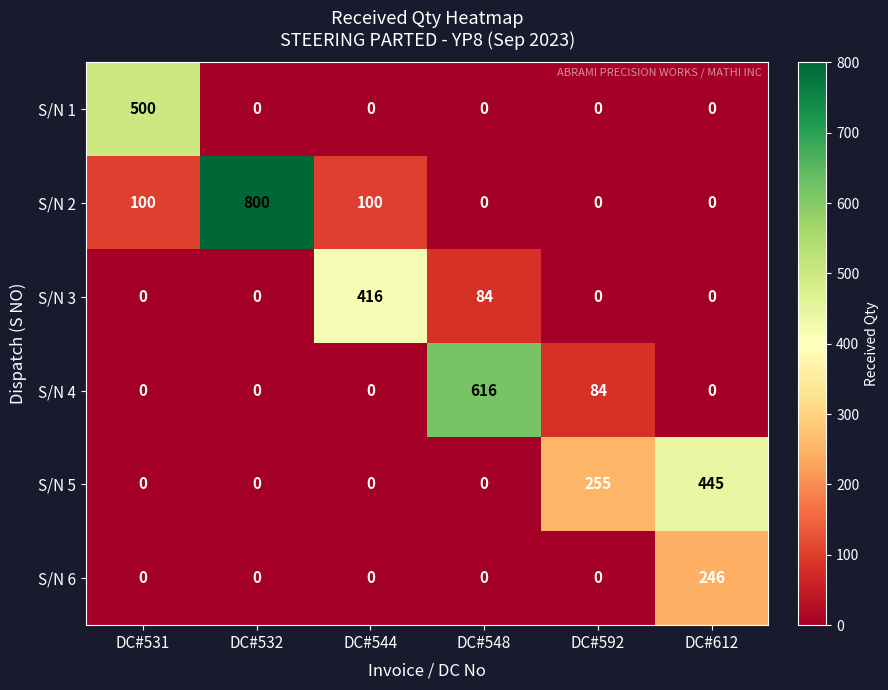

Is it true that S/N 4 equals 426 at DC#531?

False